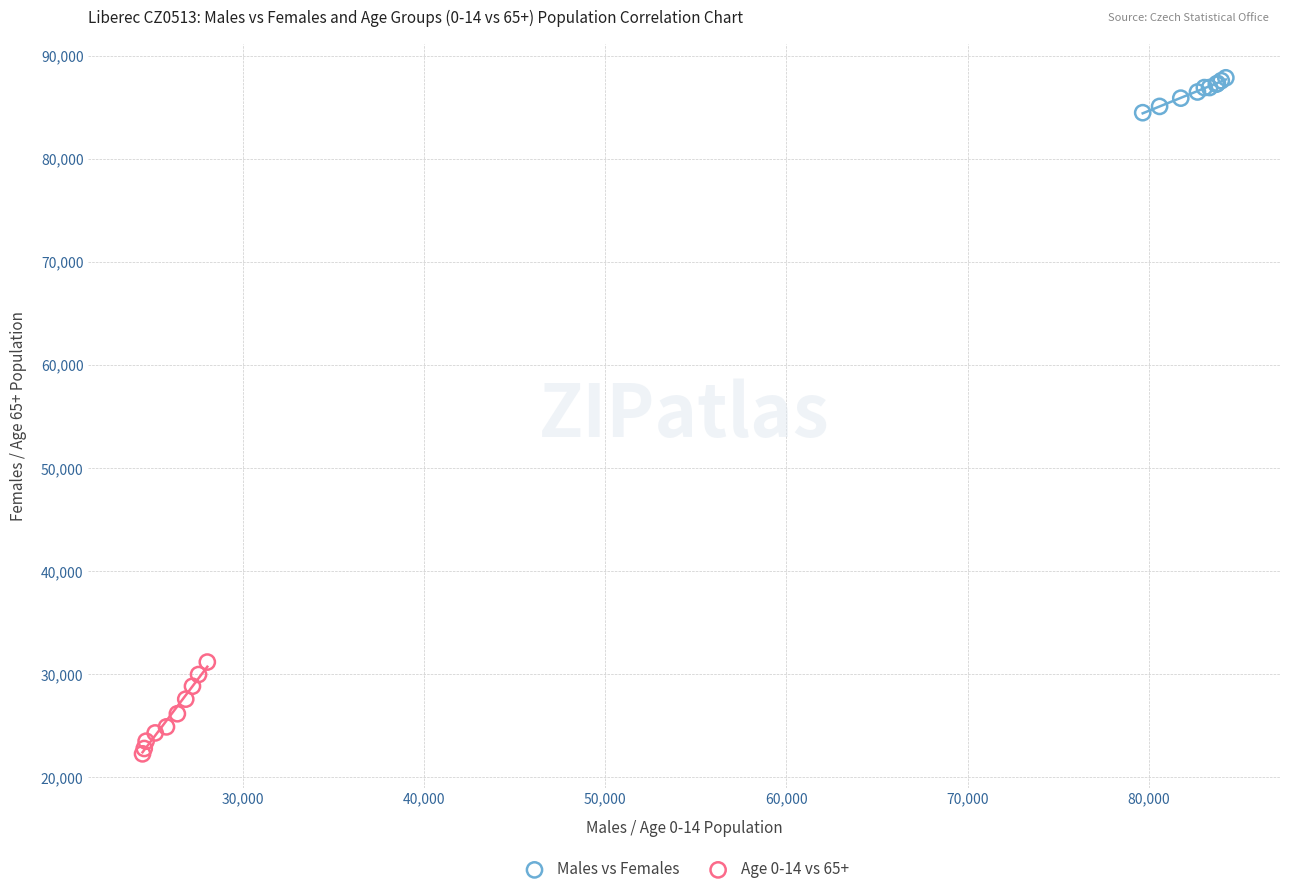

Which series contains the lowest Y value?

Age 0-14 vs 65+